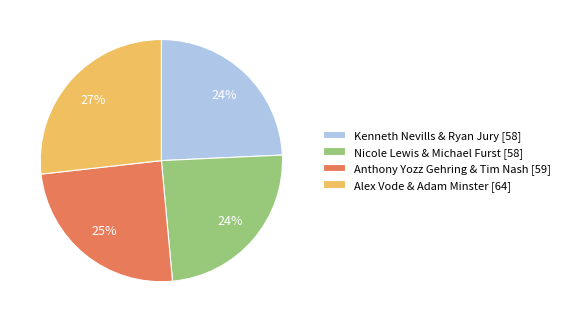

Count the number of slices in the pie.

4